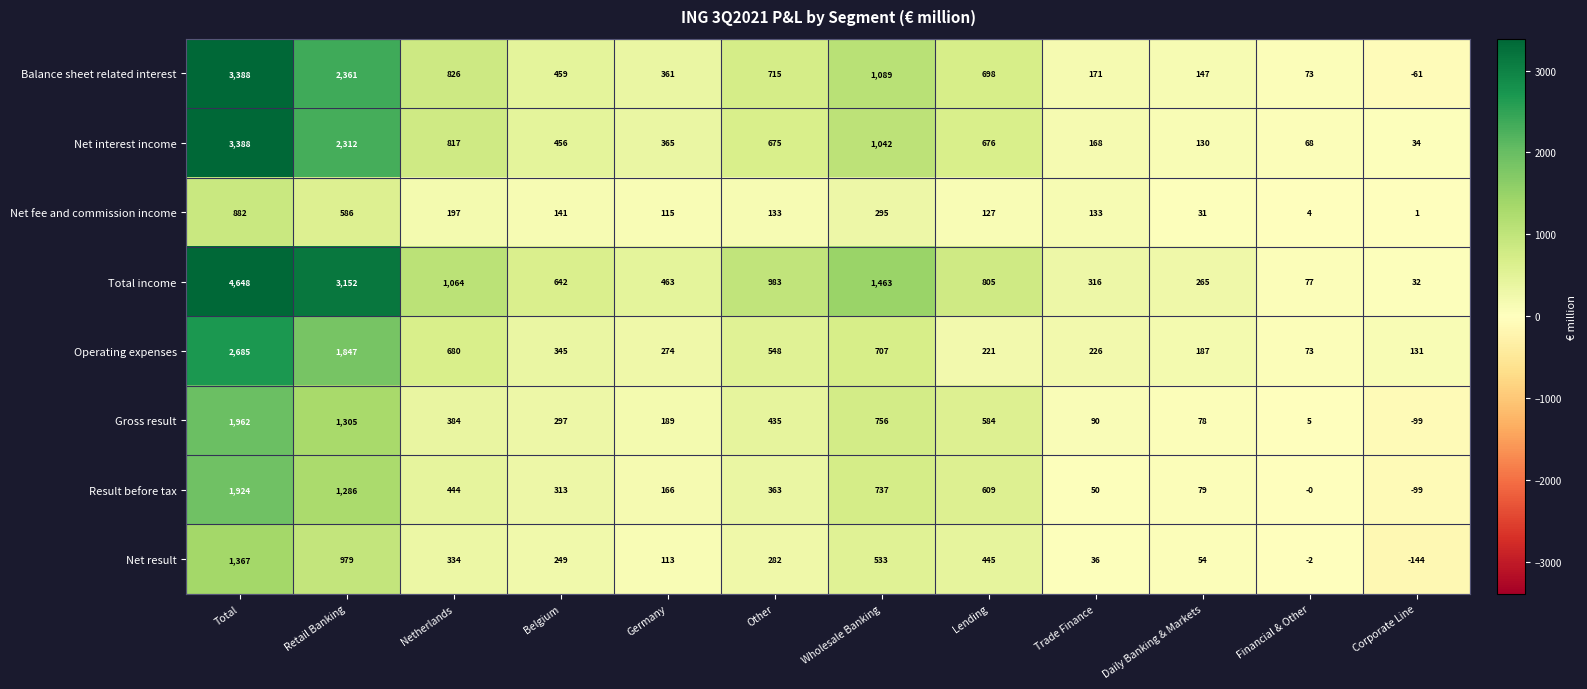

What is the total value across all series at Belgium?

2902